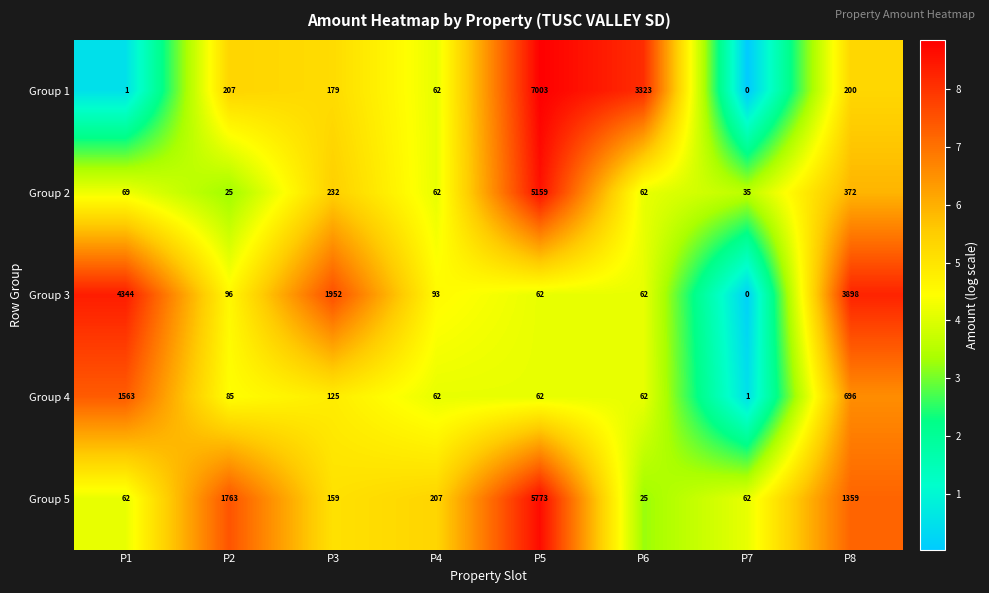

What is the approximate value of Group 4 at P5?

62